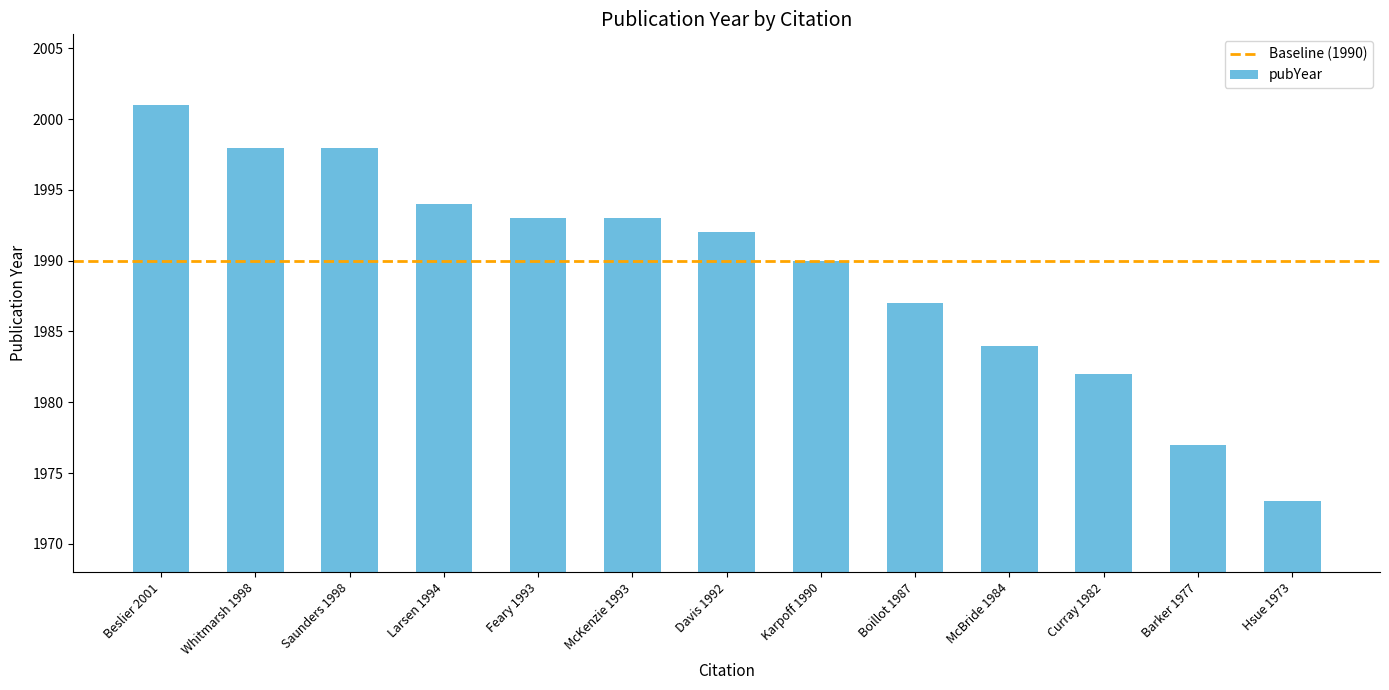

What is the minimum value shown in the chart?

1973